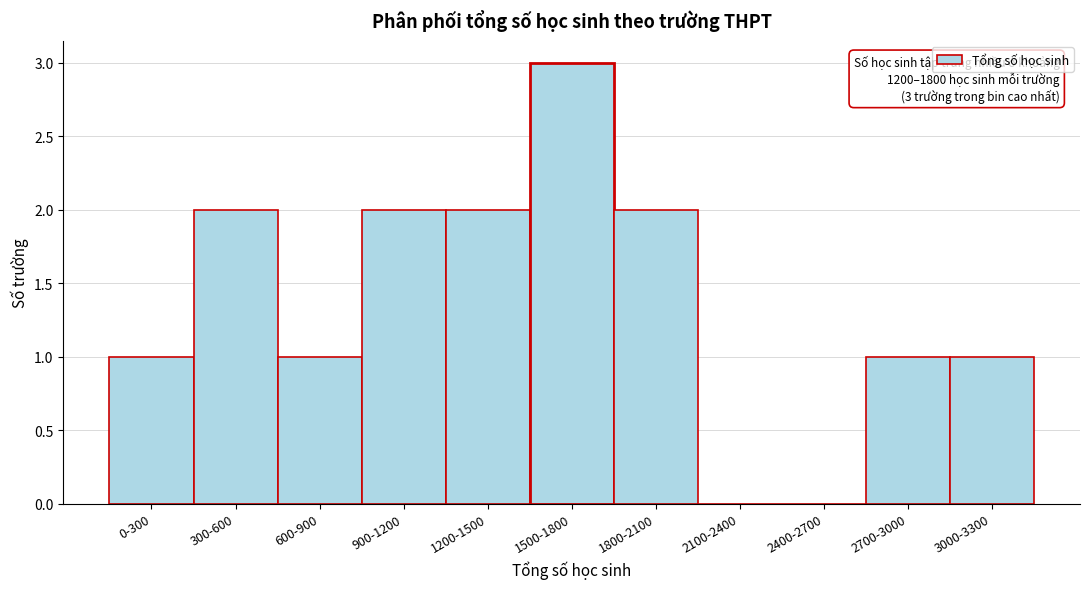

Reading left to right, list all the values displayed in this chart.

0-300=1	300-600=2	600-900=1	900-1200=2	1200-1500=2	1500-1800=3	1800-2100=2	2100-2400=0	2400-2700=0	2700-3000=1	3000-3300=1